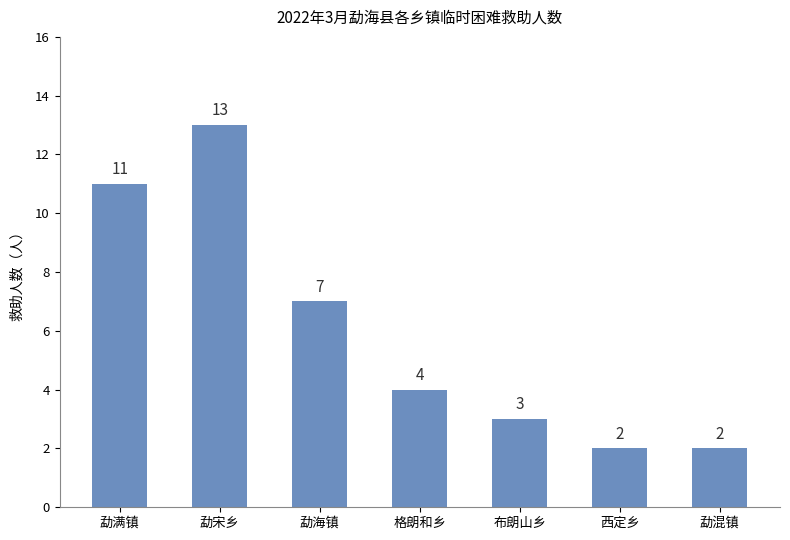

Approximately how many times larger is the value at 勐混镇 compared to 布朗山乡?

0.7